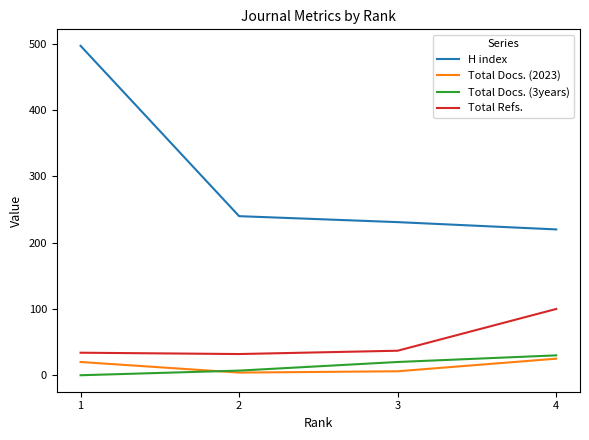

At how many categories does at least one series exceed 256?

1